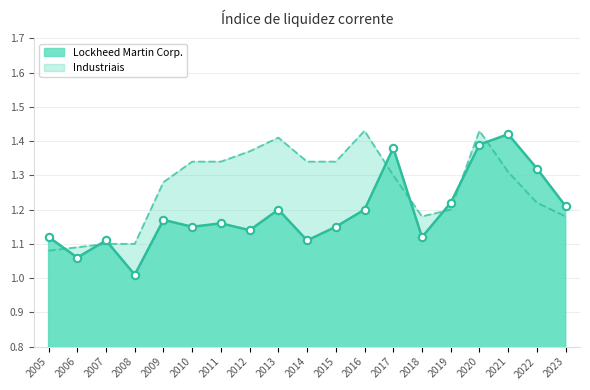

What are all the series names shown in the legend?

Lockheed Martin Corp., Industriais